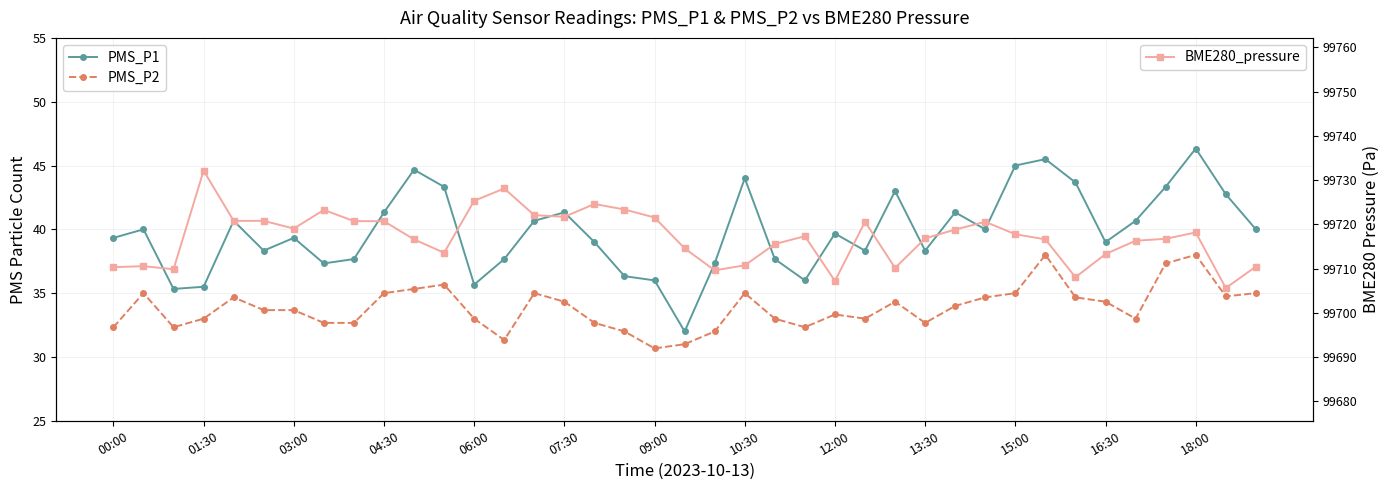

What is the difference between the PMS_P2 values at 37 and 16?

2.1